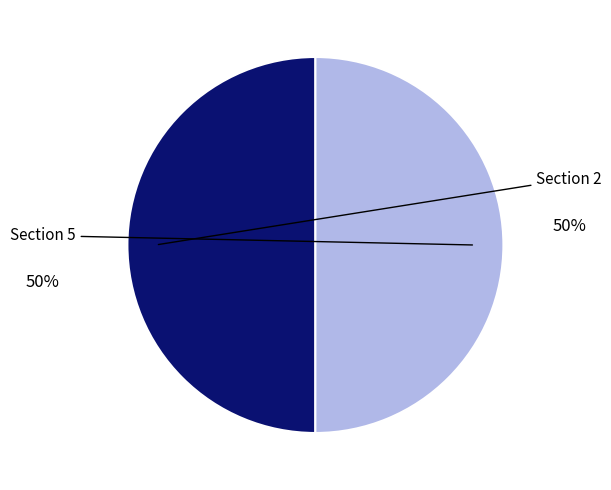

Rank the categories by value from lowest to highest.

Section 2, Section 5